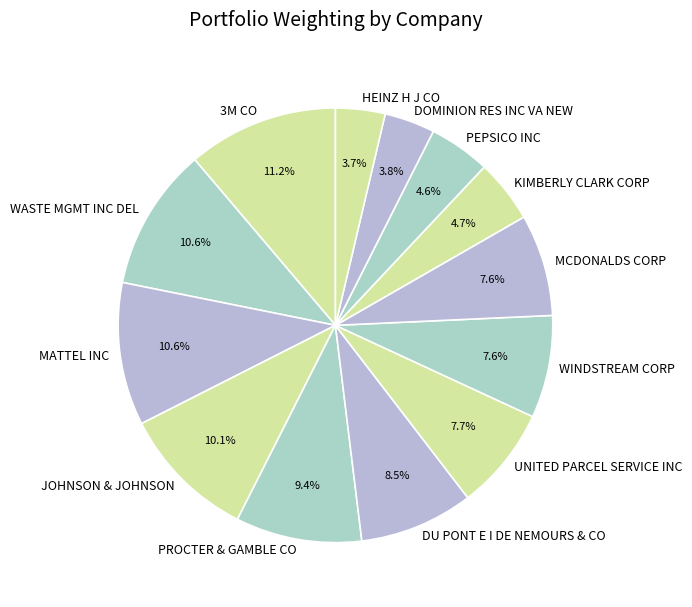

Does 3M CO represent more than half of the total?

No